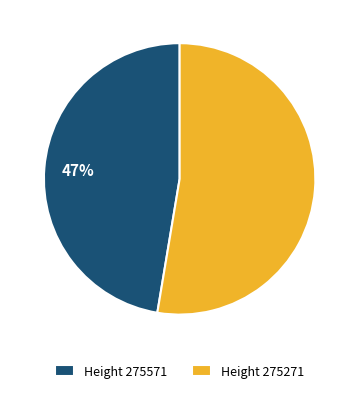

Do Height 275271 and Height 275571 together represent more than half of the pie?

Yes